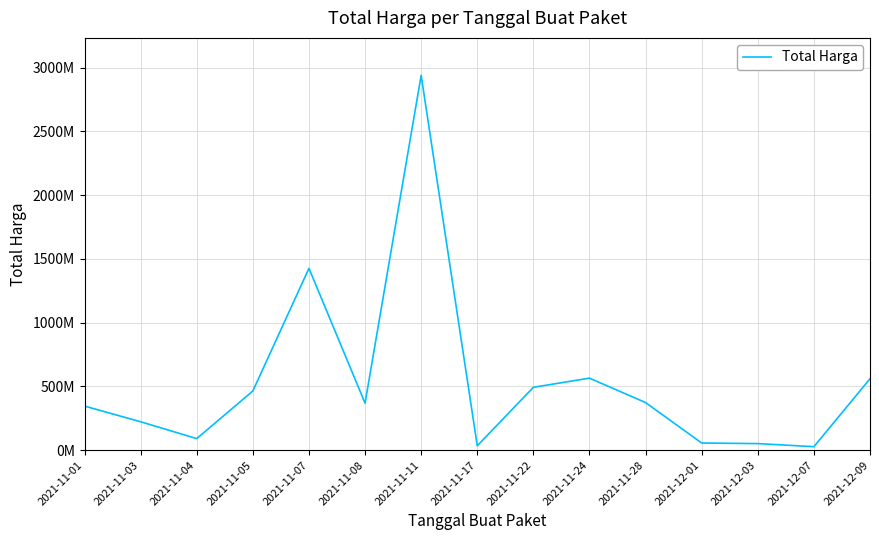

Does the chart have visible grid lines?

Yes